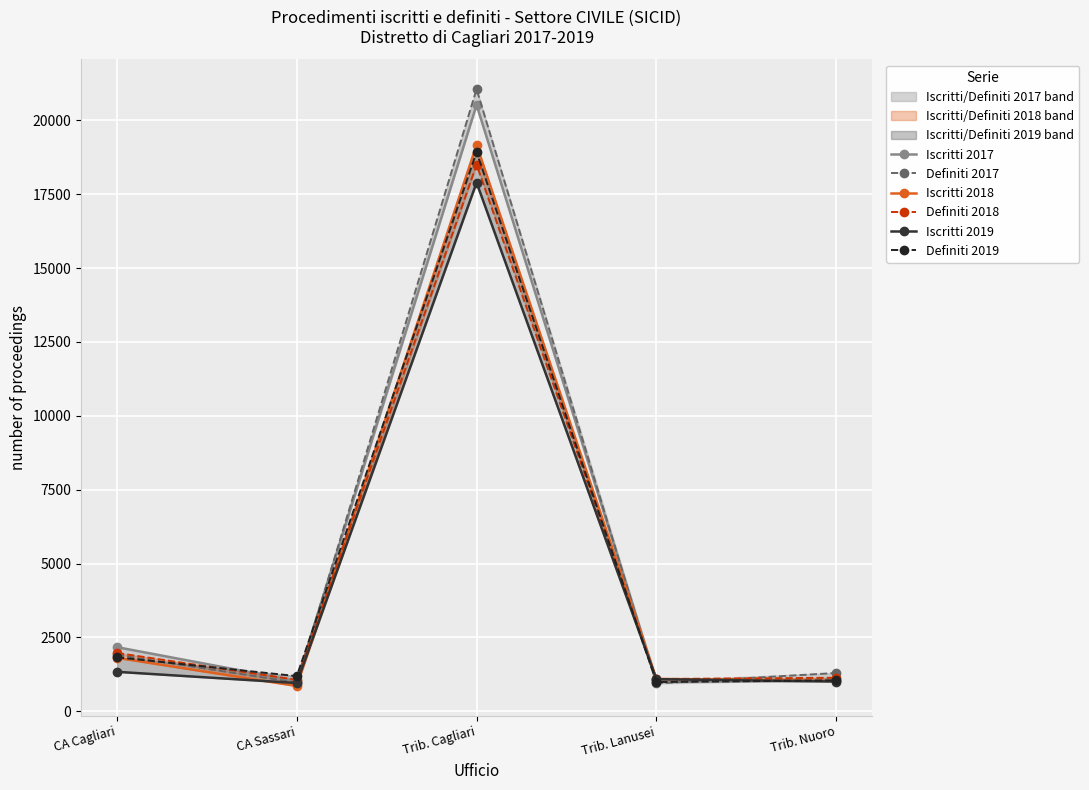

Reading left to right, transcribe all the data shown in this chart.

Iscritti 2017: CA Cagliari=2172	CA Sassari=1026	Trib. Cagliari=20523	Trib. Lanusei=1046	Trib. Nuoro=1072
Definiti 2017: CA Cagliari=1908	CA Sassari=971	Trib. Cagliari=21055	Trib. Lanusei=943	Trib. Nuoro=1298
Iscritti 2018: CA Cagliari=1811	CA Sassari=858	Trib. Cagliari=19164	Trib. Lanusei=1097	Trib. Nuoro=1027
Definiti 2018: CA Cagliari=1975	CA Sassari=1065	Trib. Cagliari=18500	Trib. Lanusei=1094	Trib. Nuoro=1136
Iscritti 2019: CA Cagliari=1337	CA Sassari=957	Trib. Cagliari=17892	Trib. Lanusei=1088	Trib. Nuoro=1009
Definiti 2019: CA Cagliari=1828	CA Sassari=1191	Trib. Cagliari=18926	Trib. Lanusei=991	Trib. Nuoro=1050